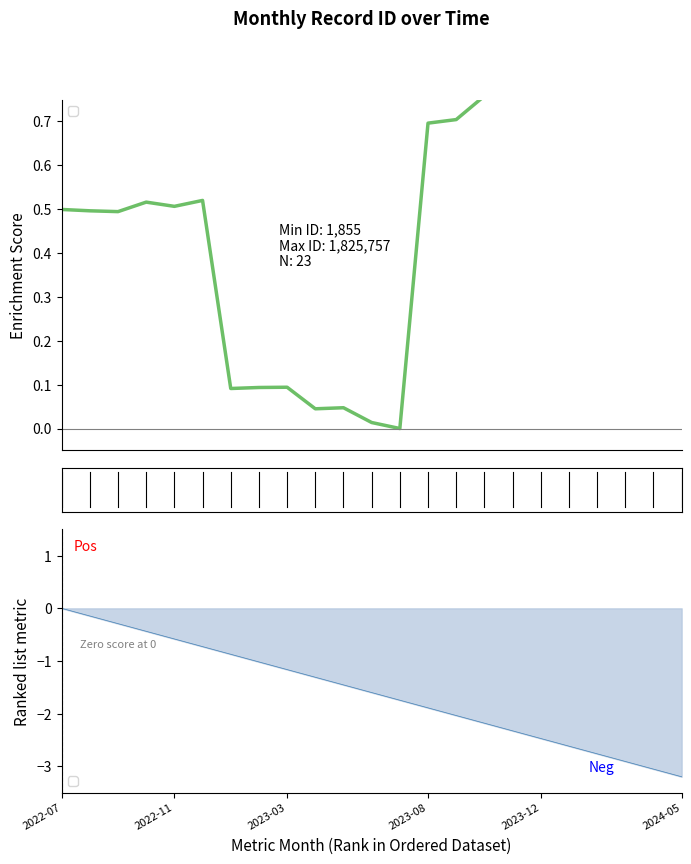

At which category does the data reach its first local peak?

2022-10